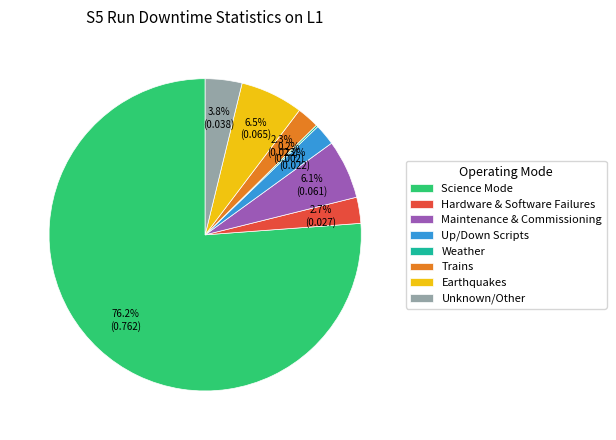

True or false: Up/Down Scripts accounts for 9% of the total.

False